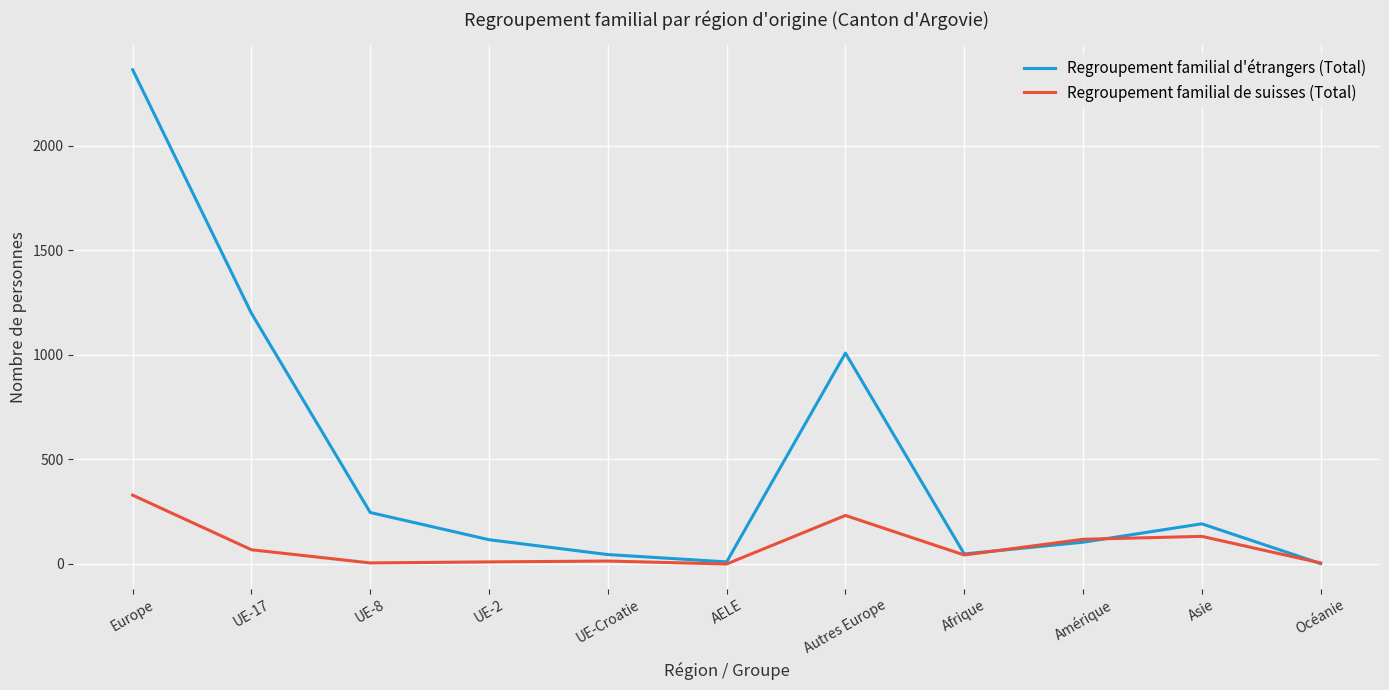

What is the difference between the maximum and minimum values in the Regroupement familial de suisses (Total) series?

329